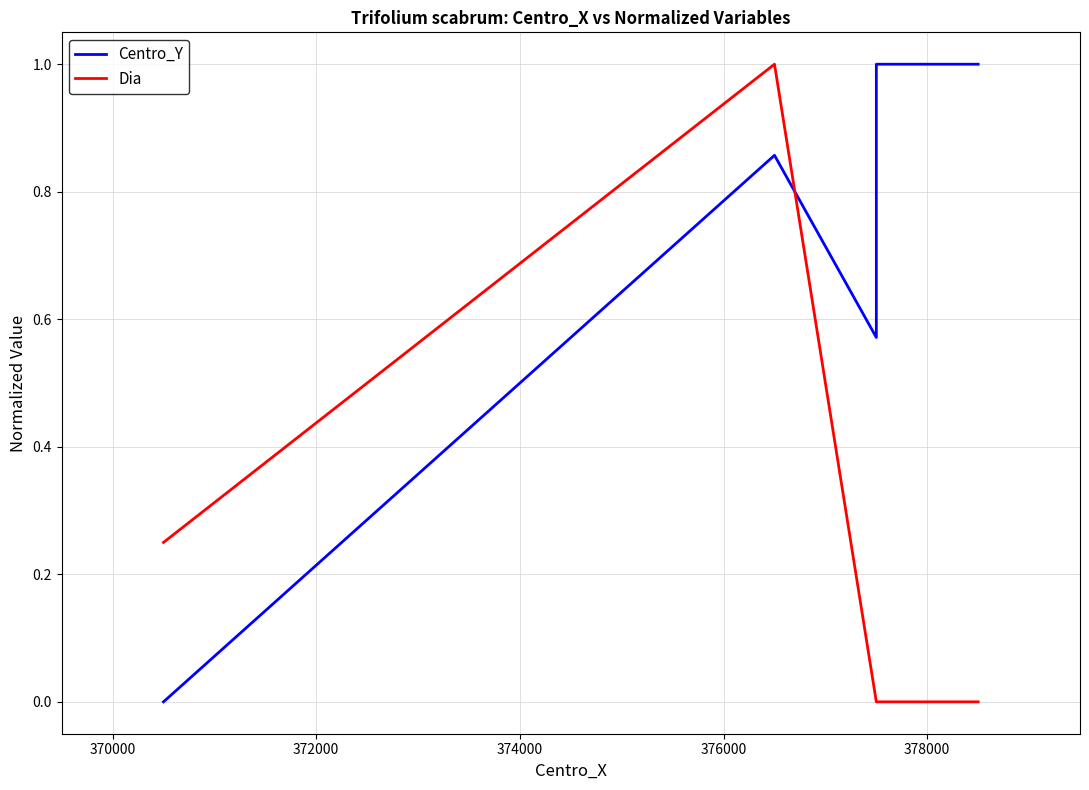

What is the greatest value displayed?

1.0